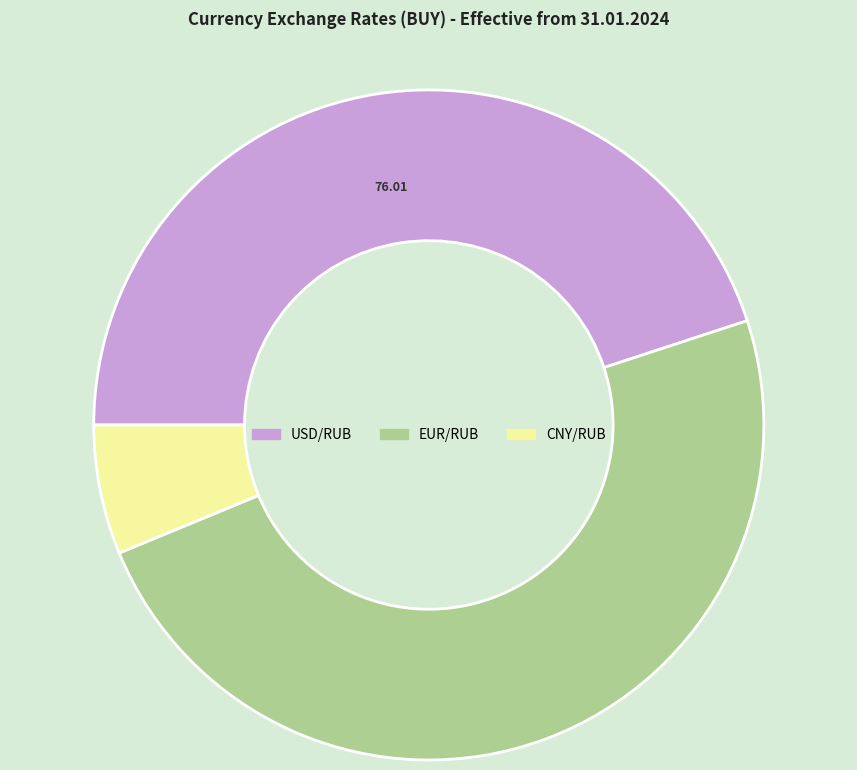

Is there a majority slice in this chart?

No